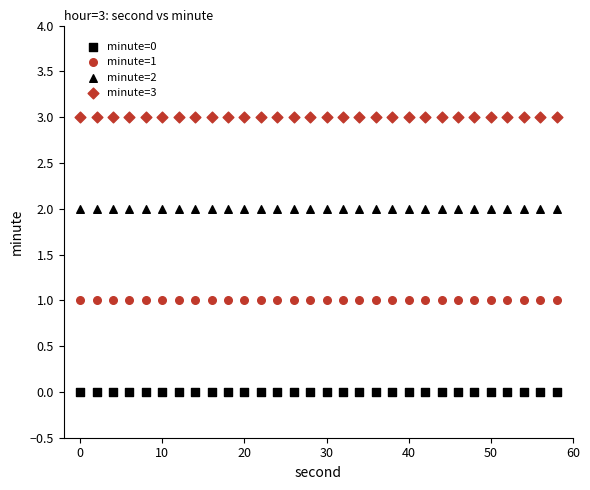

Count the number of points in this scatter plot.

120